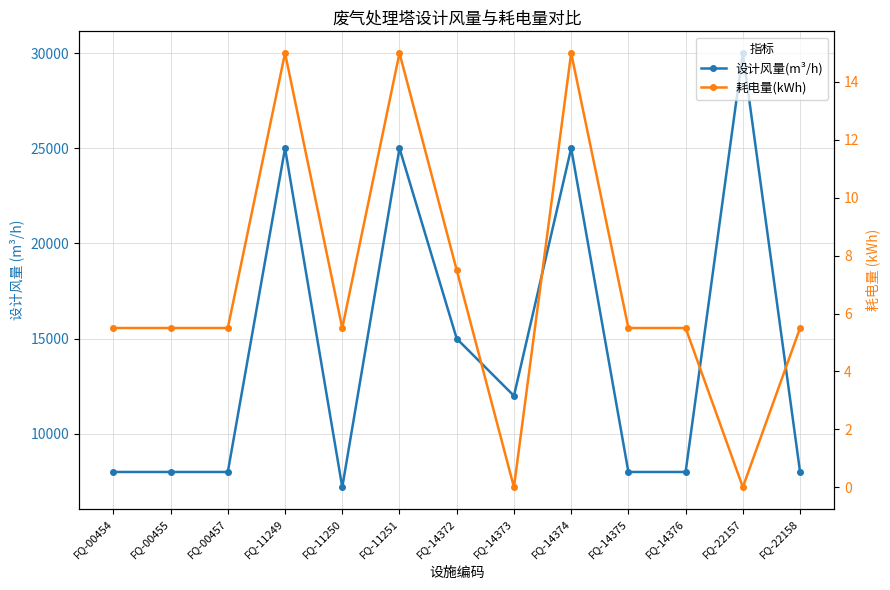

True or false: 设计风量(m³/h) and 耗电量(kWh) cross at least once.

False